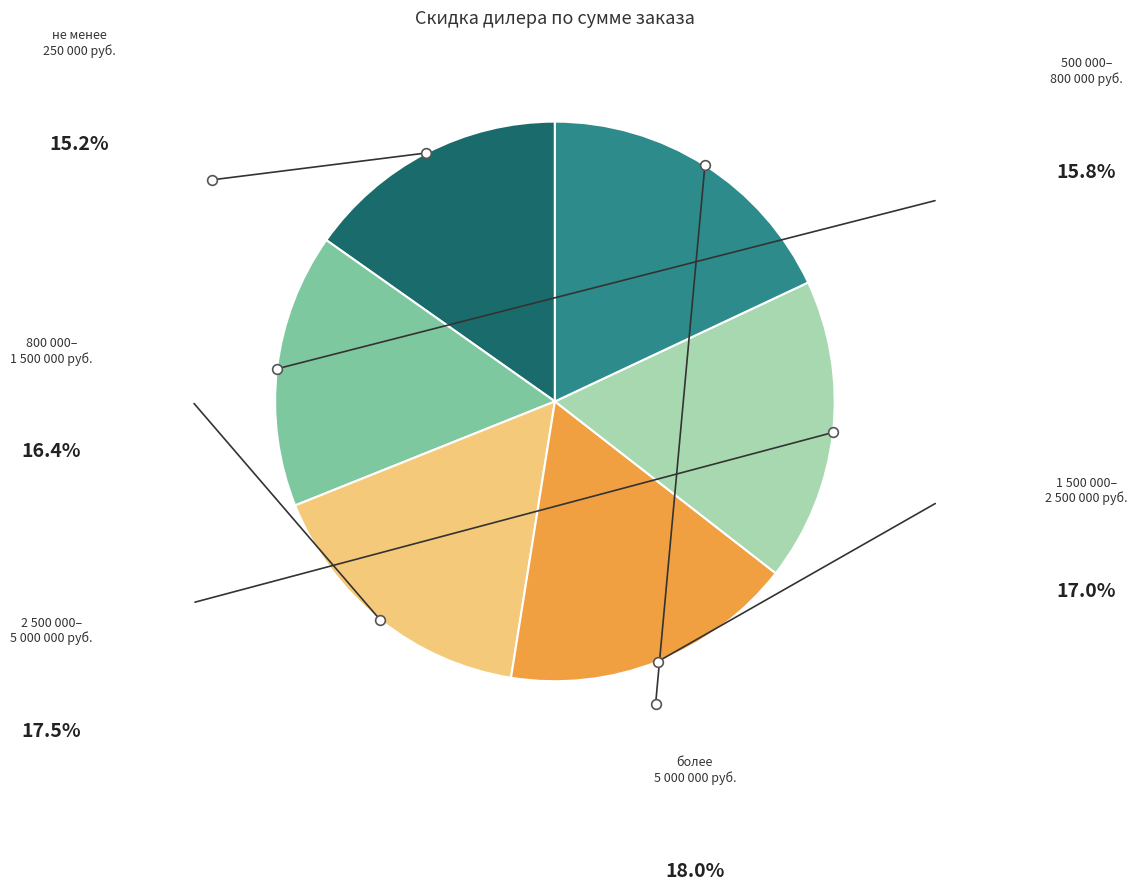

Does any single category account for the majority?

No